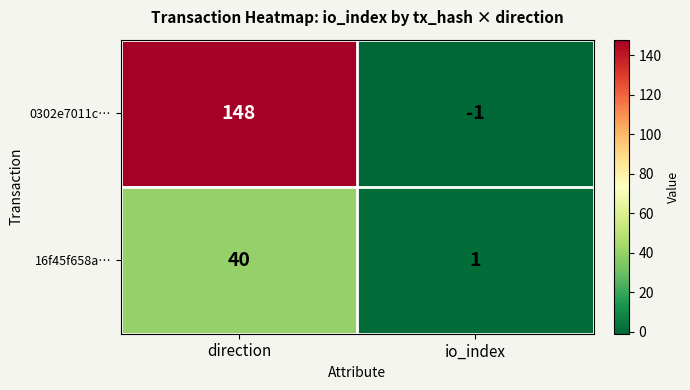

At how many categories does at least one series exceed 56?

1